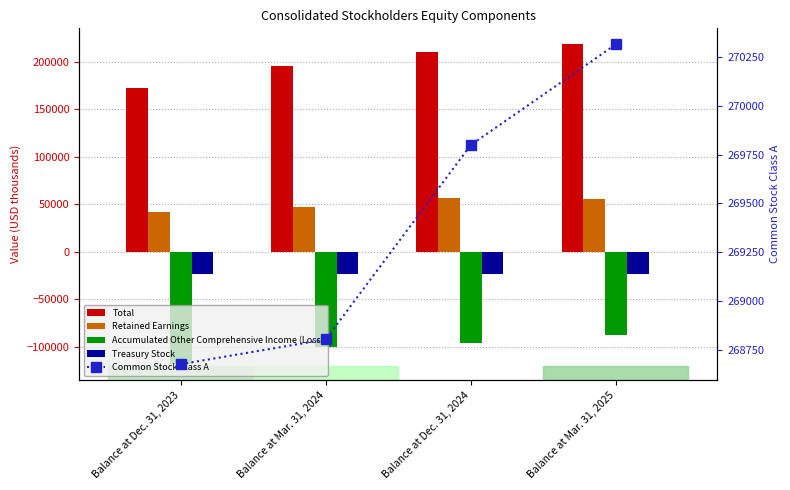

Rank the series by their average value, from lowest to highest.

Accumulated Other Comprehensive Income (Loss), Treasury Stock, Retained Earnings, Total, Common Stock Class A